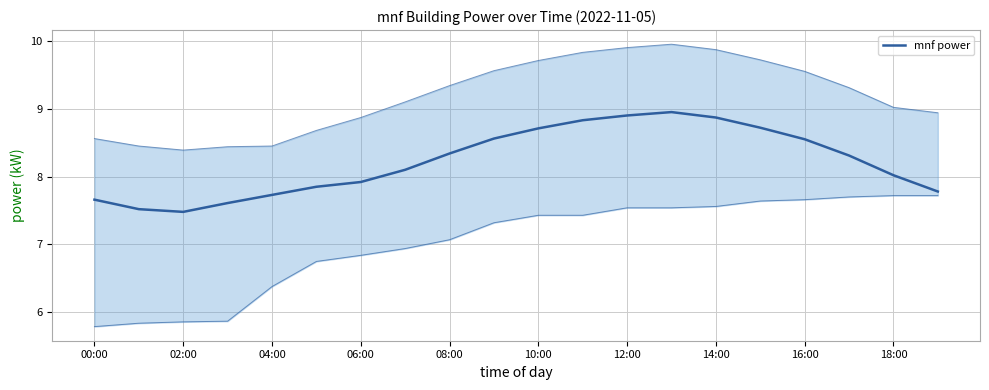

Does the chart have visible grid lines?

Yes